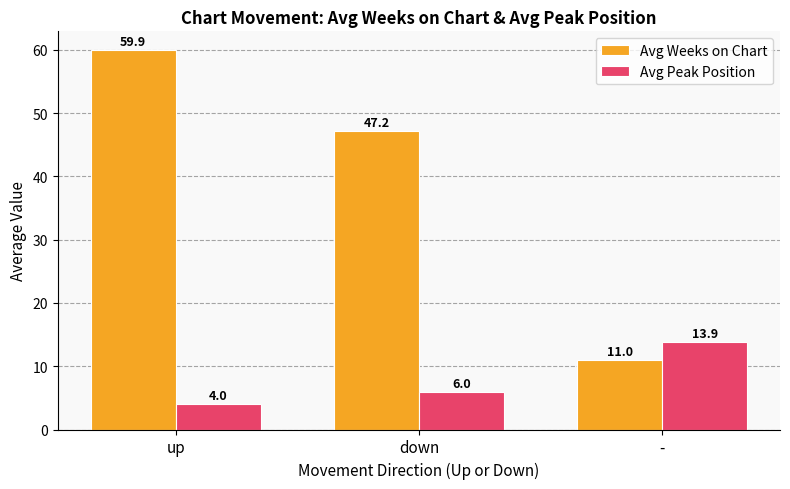

What is the average value of the Avg Weeks on Chart series?

39.4